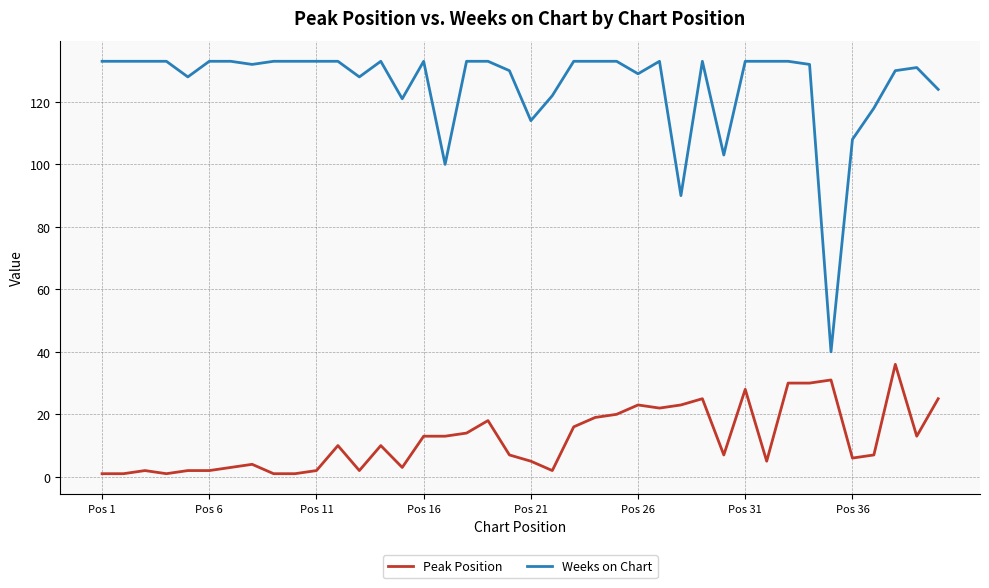

What is the difference between the maximum and minimum values in the Peak Position series?

35